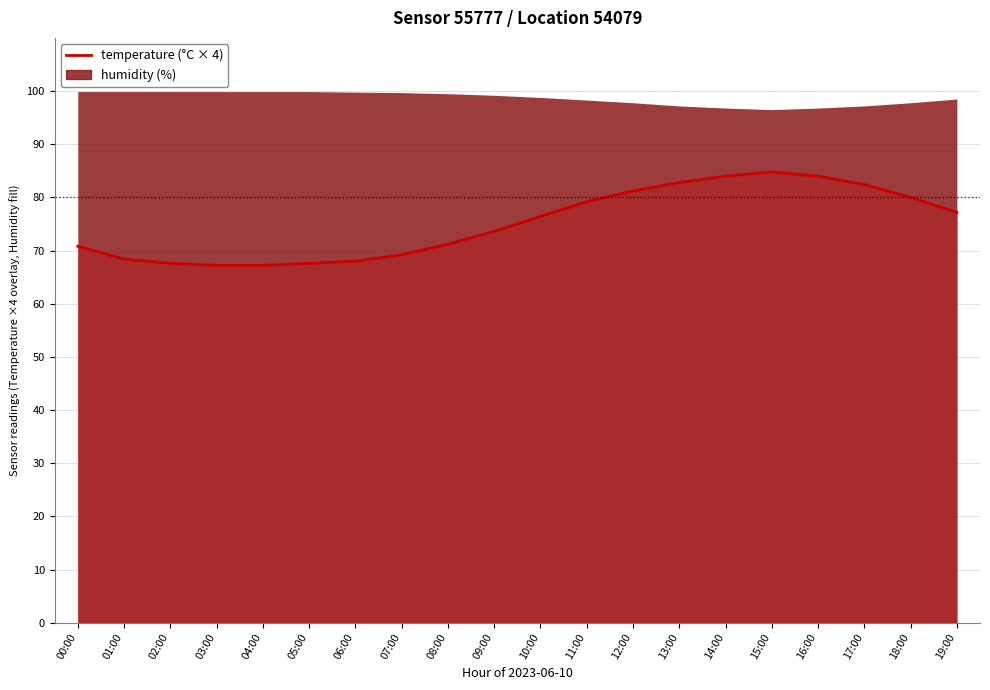

What position from the right is 14:00?

6